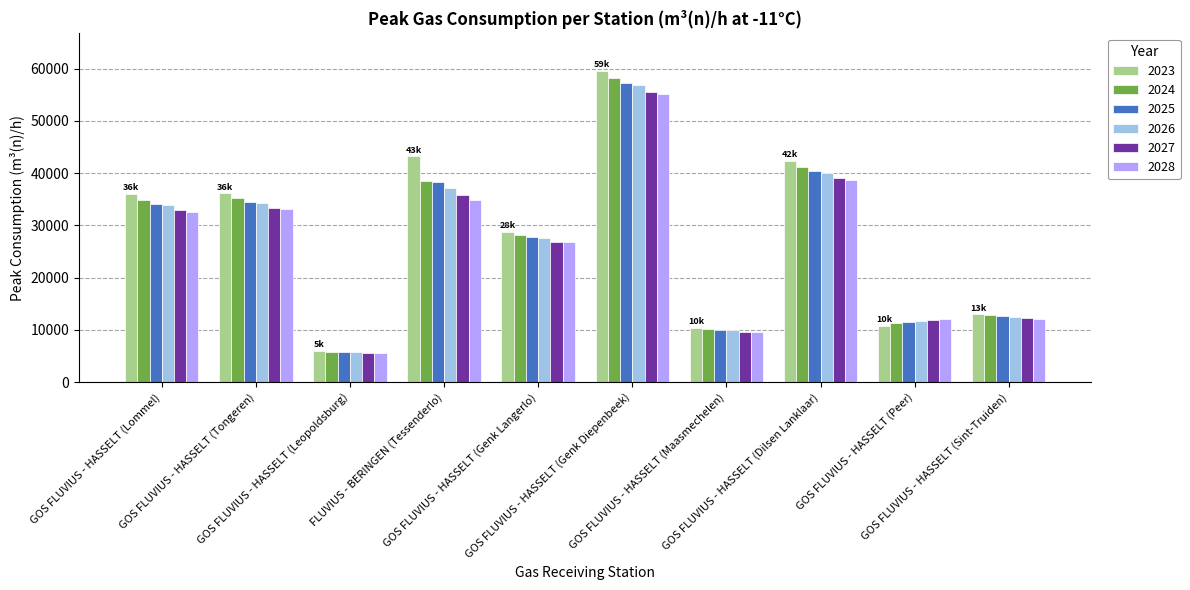

What is the difference between the maximum and second lowest values in the 2023 series?

49232.0